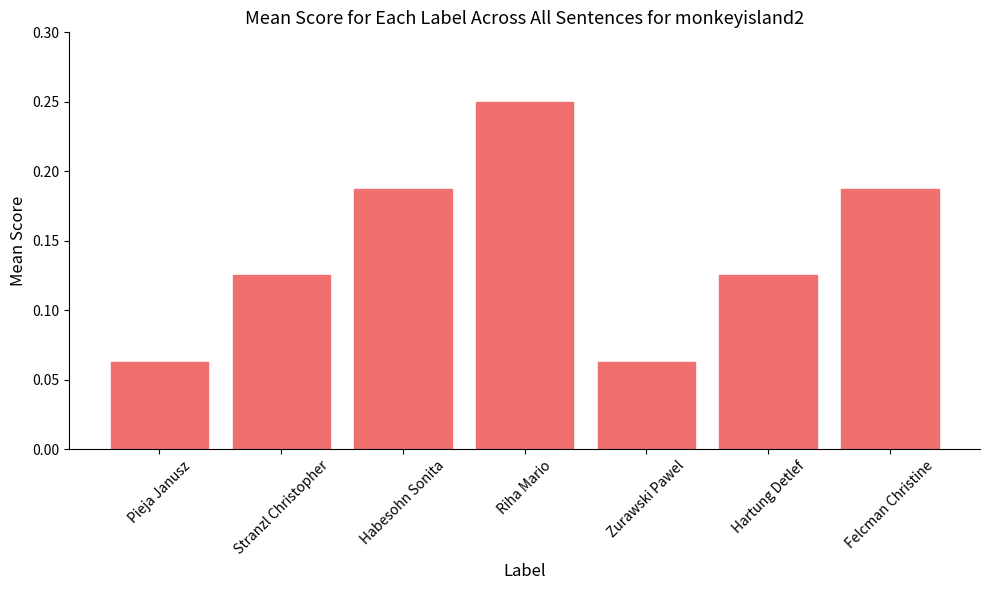

What position from the right is Zurawski Pawel?

3